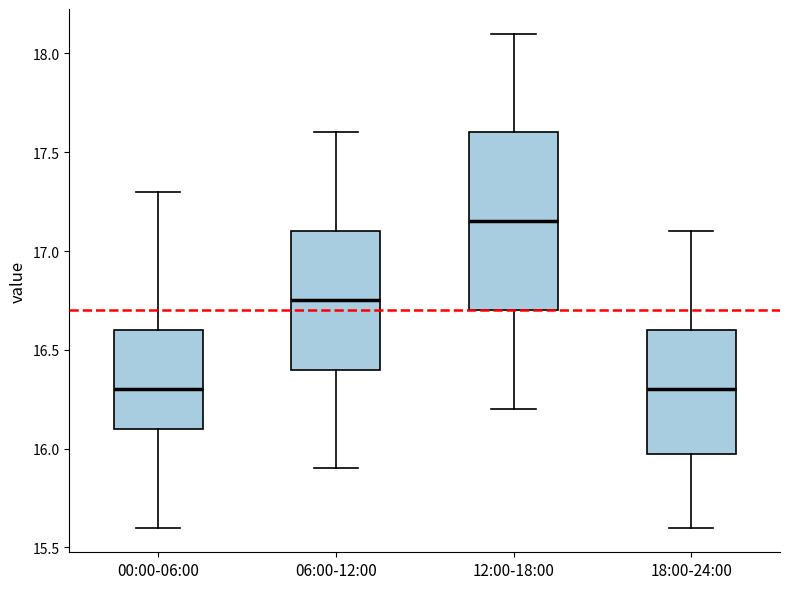

Which box is the tallest, from its lower edge to its upper edge?

12:00-18:00